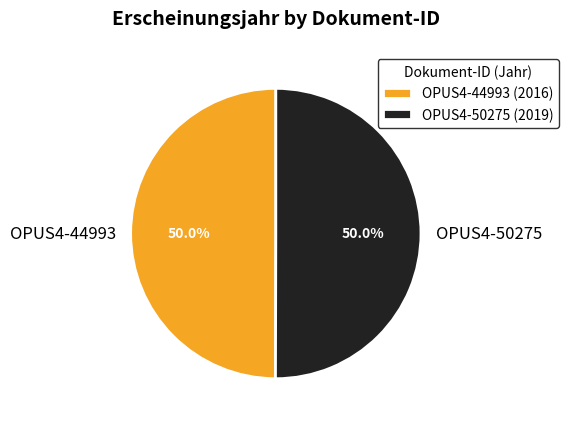

What is the ratio of the value at OPUS4-50275 to the value at OPUS4-44993?

1.0